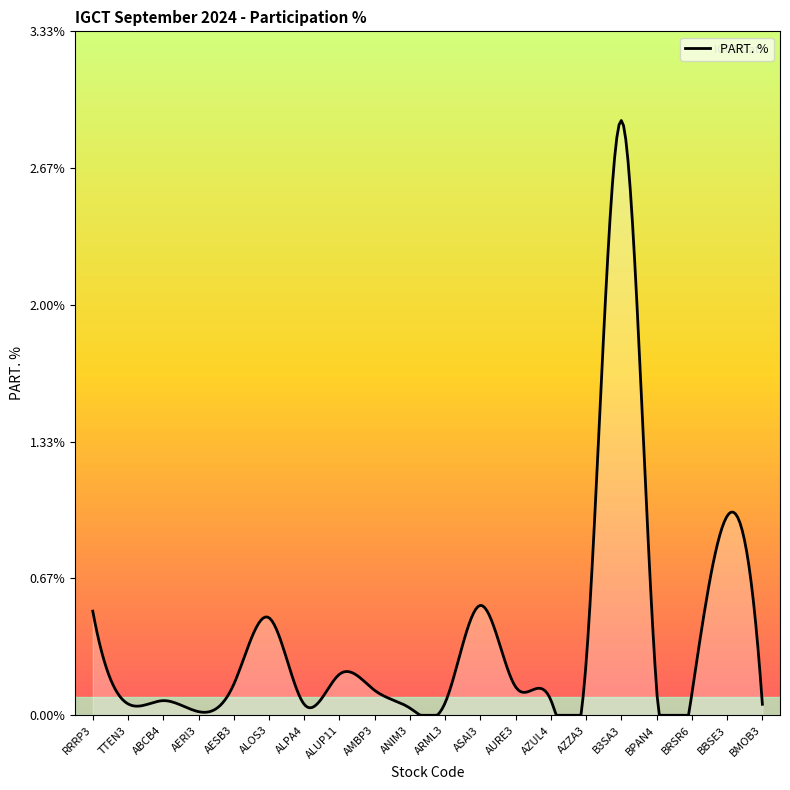

What is the difference between the maximum and minimum values?

2.9